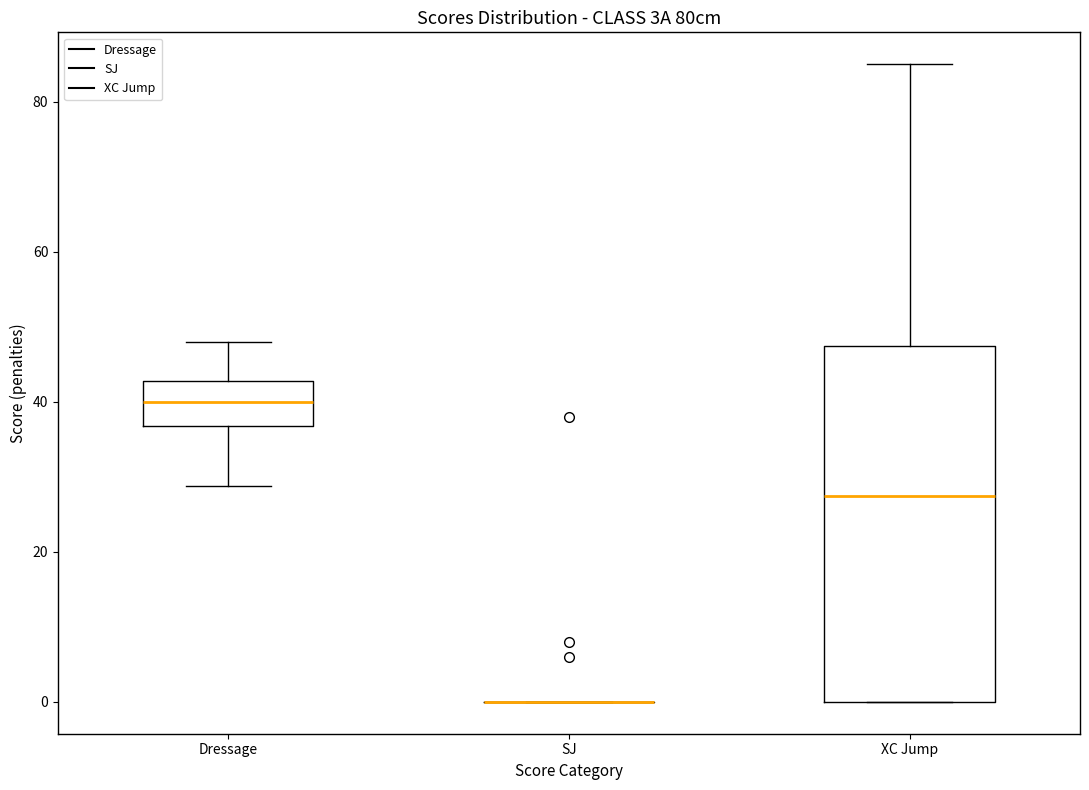

Reading left to right, read every box against the y-axis: the position of its median line, the range the box covers, and the ends of its whiskers. The values are not printed on the chart, so give them approximately, as read against the axis.

Dressage: median 40, box 36 to 42, whiskers 28 to 48
SJ: box collapsed to a line at 0, whiskers 0 to 0
XC Jump: median 28, box 0 to 48, whiskers 0 to 86